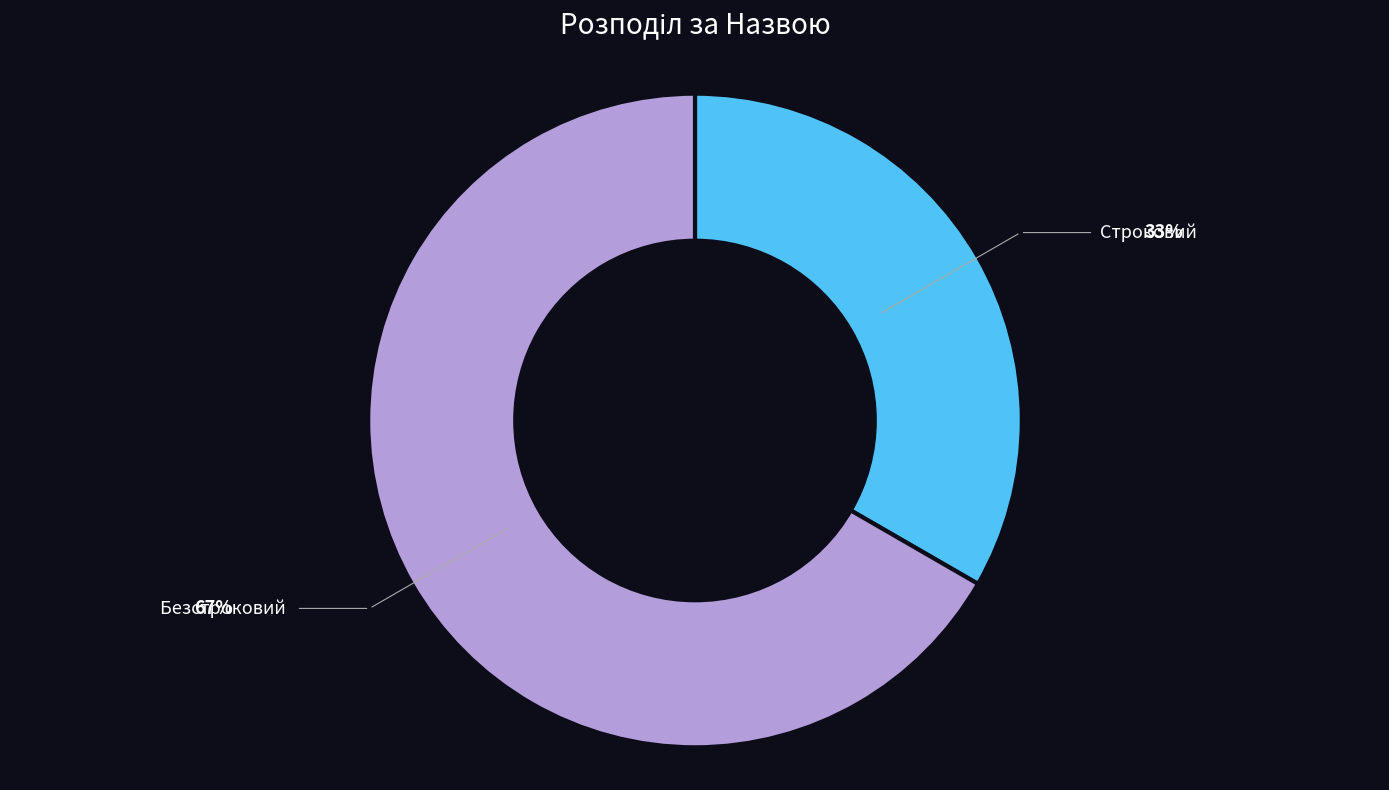

How many segments does this pie chart have?

2